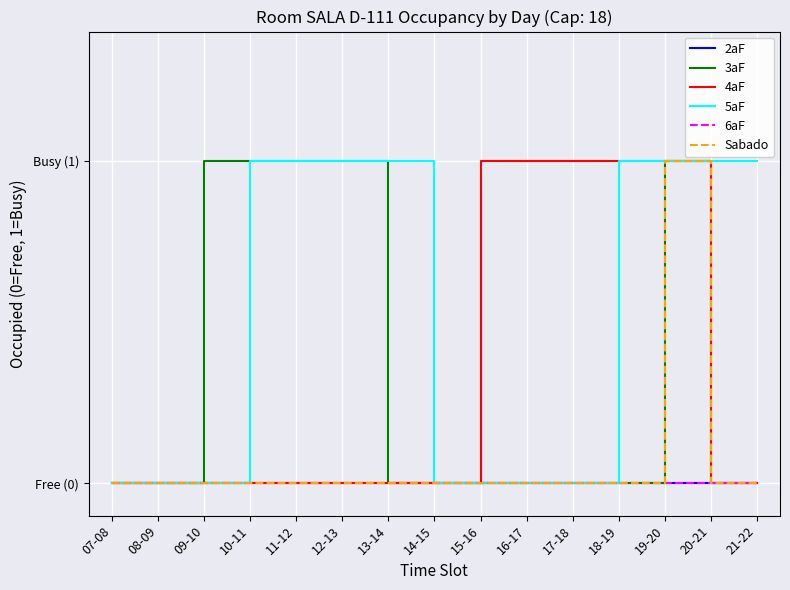

The value of 3aF at 14-15 is 0. True or false?

True